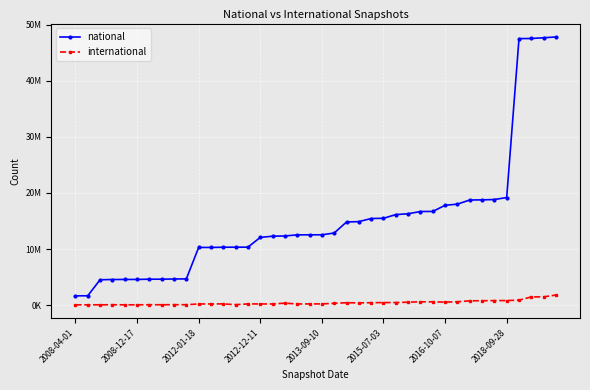

What are all the series names shown in the legend?

national, international